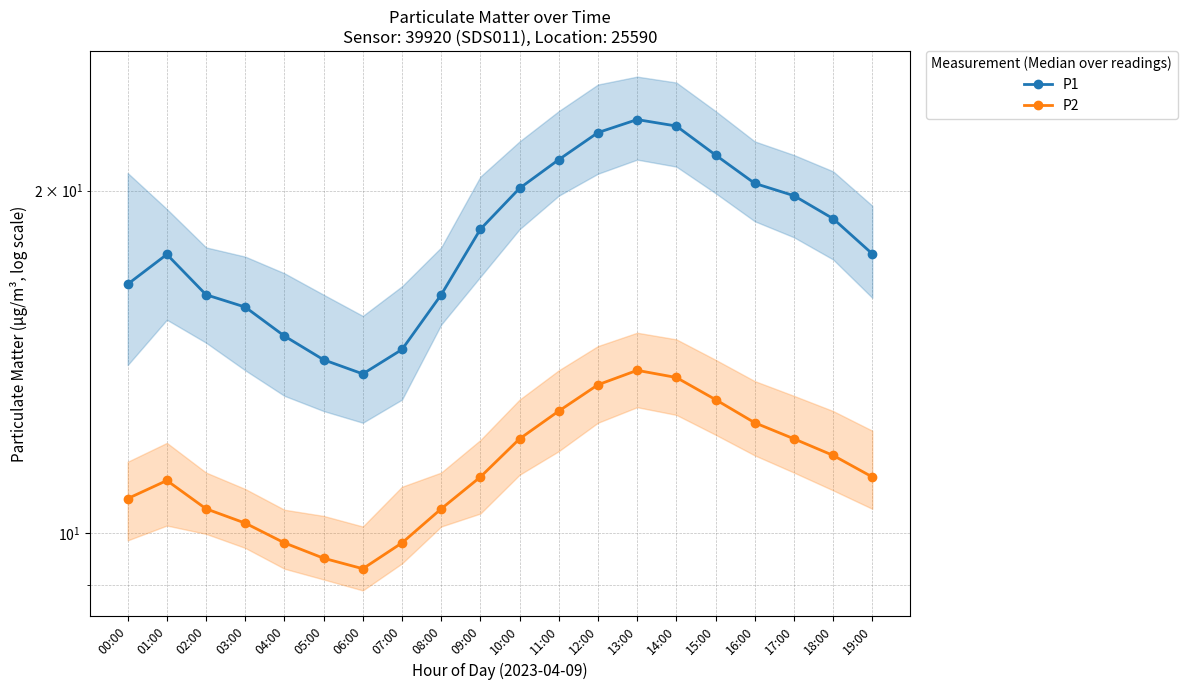

At 05:00, list the series in order from largest to smallest.

P1, P2